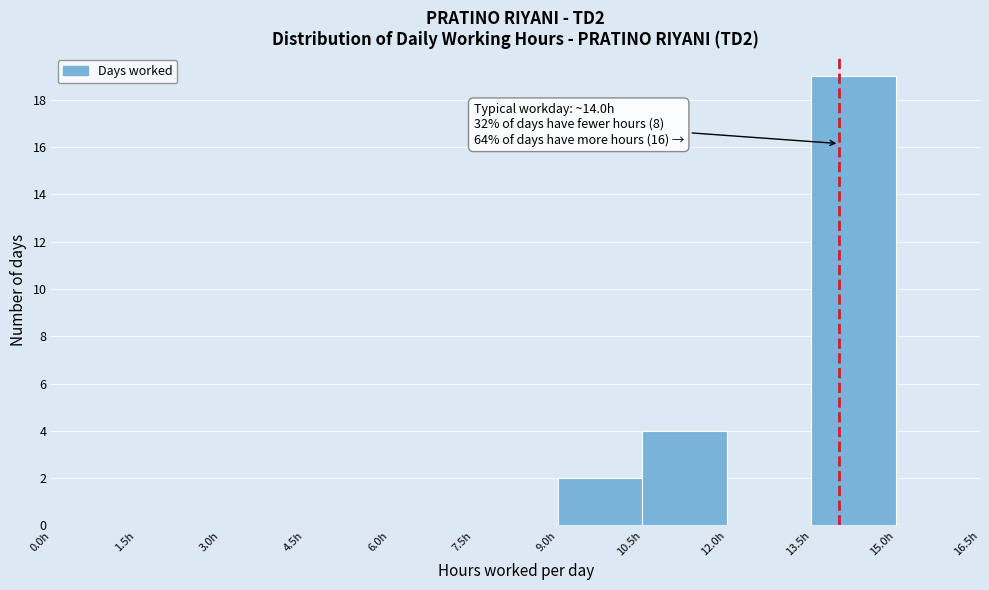

Which range on the x-axis has the tallest bar?

13.5 to 15.0